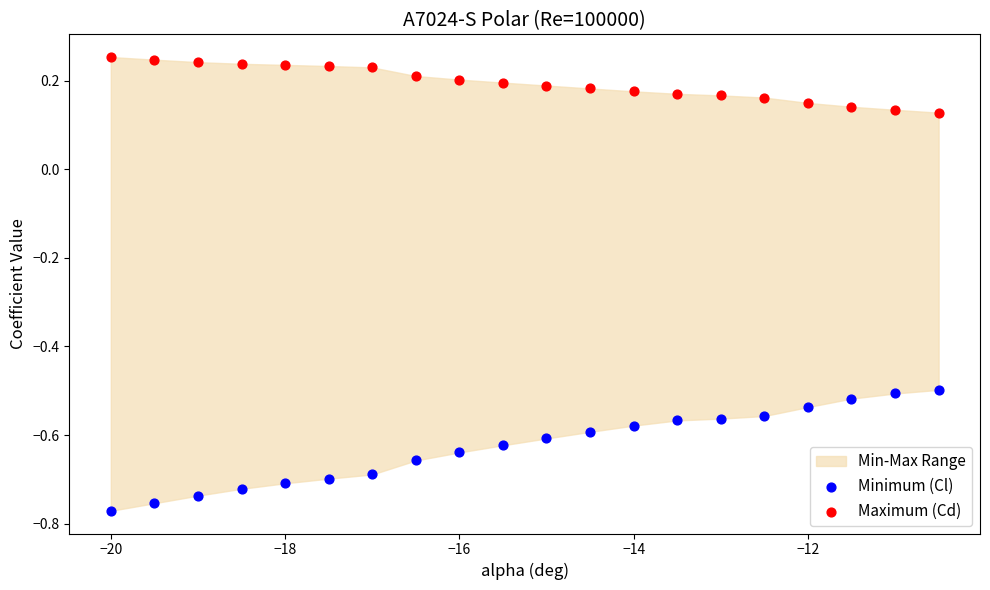

Which series reaches the minimum Y coordinate?

Minimum (Cl)